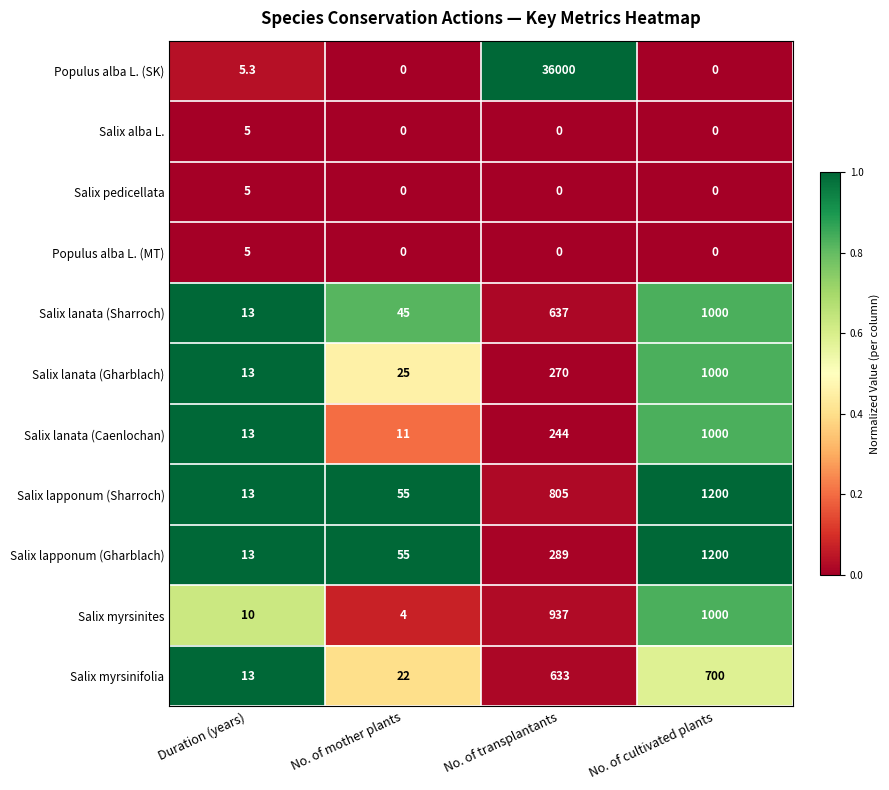

What is the lowest value of the Salix lanata (Sharroch) series?

13.0